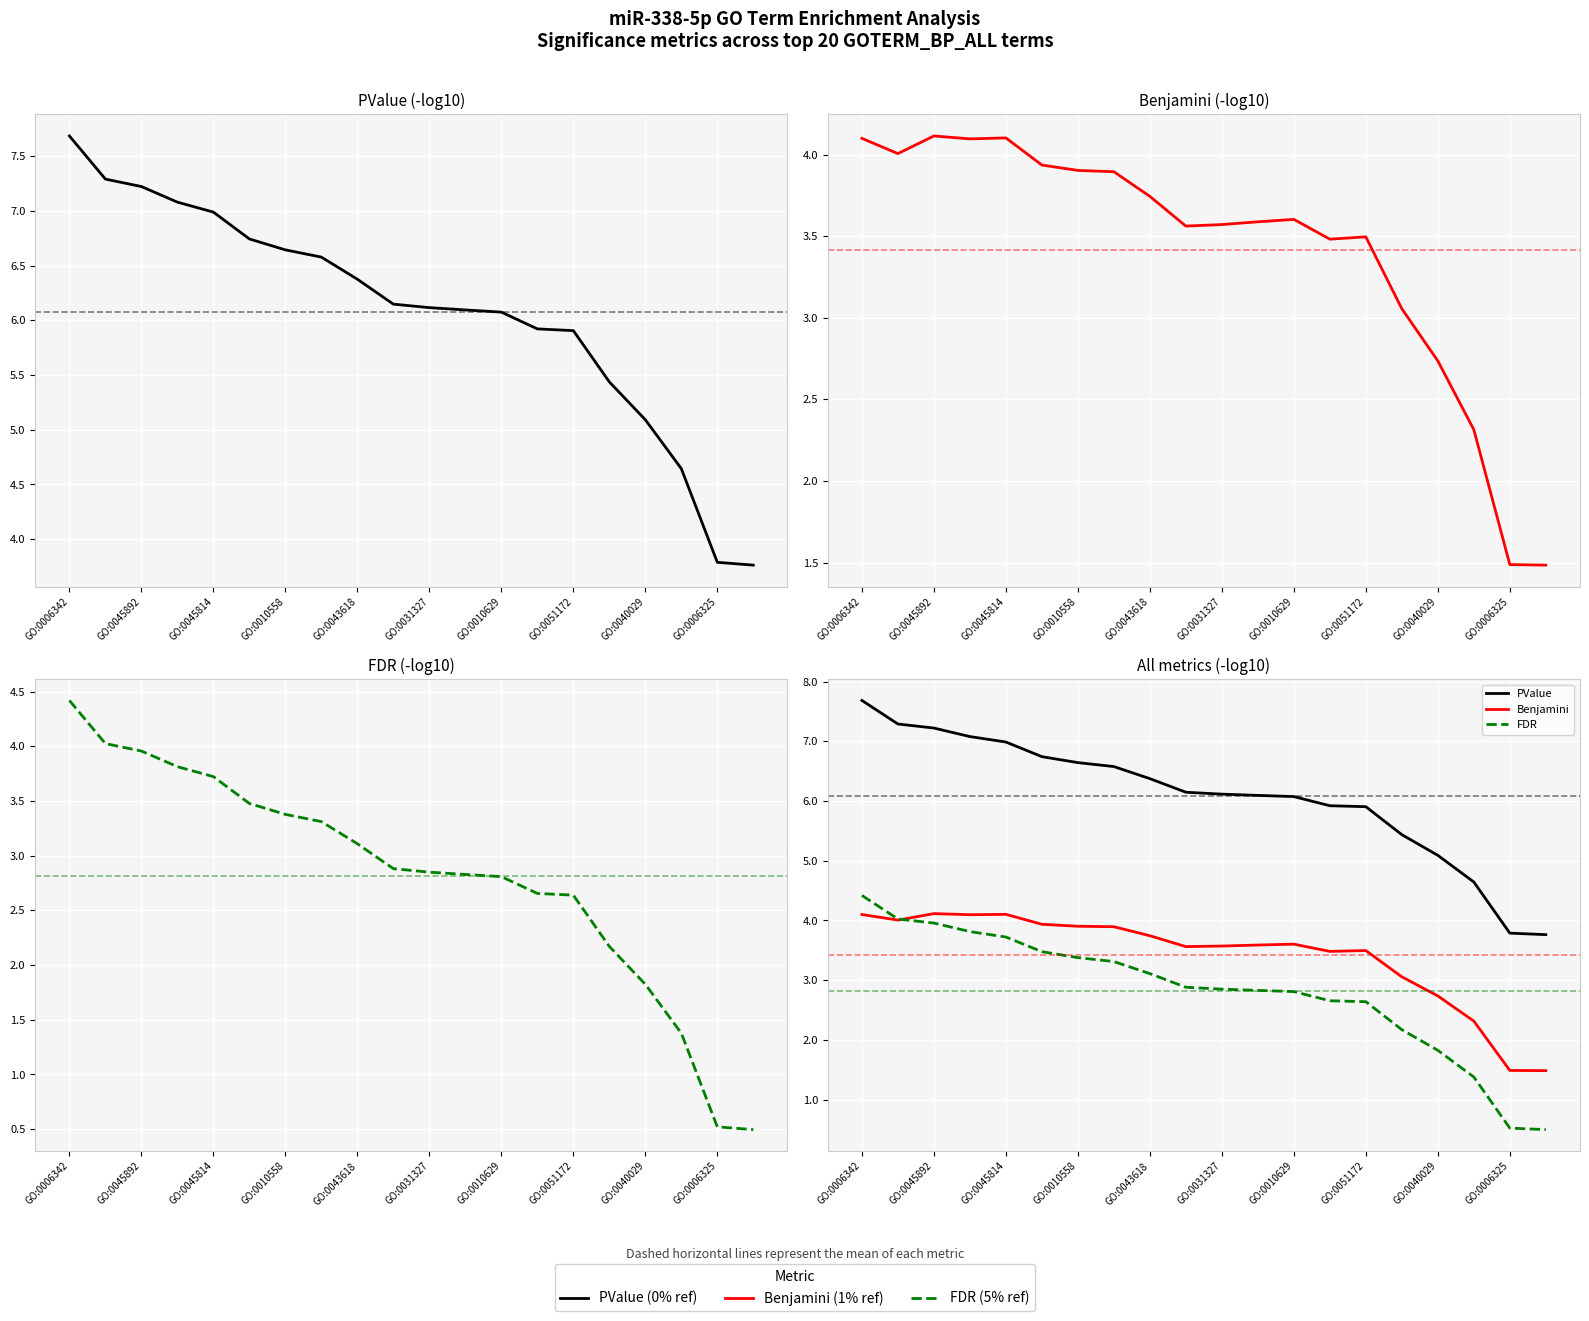

Which series ends up on top after the final intersection of FDR and Benjamini?

Benjamini